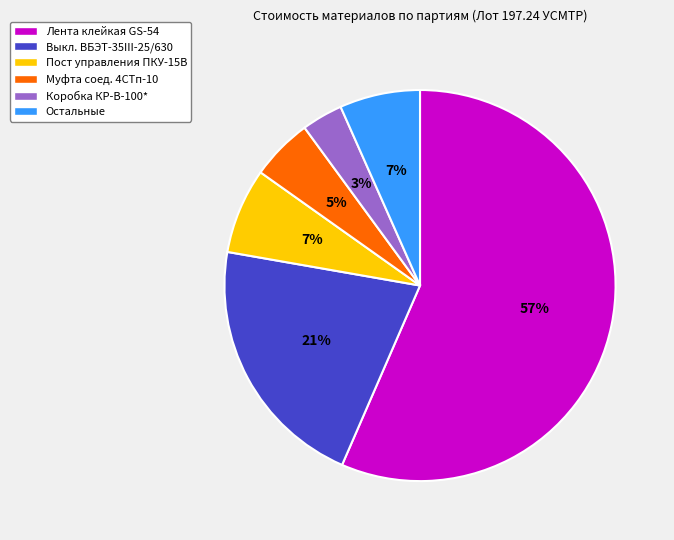

Is it true that Пост управления ПКУ-15В is 1% of the pie?

False